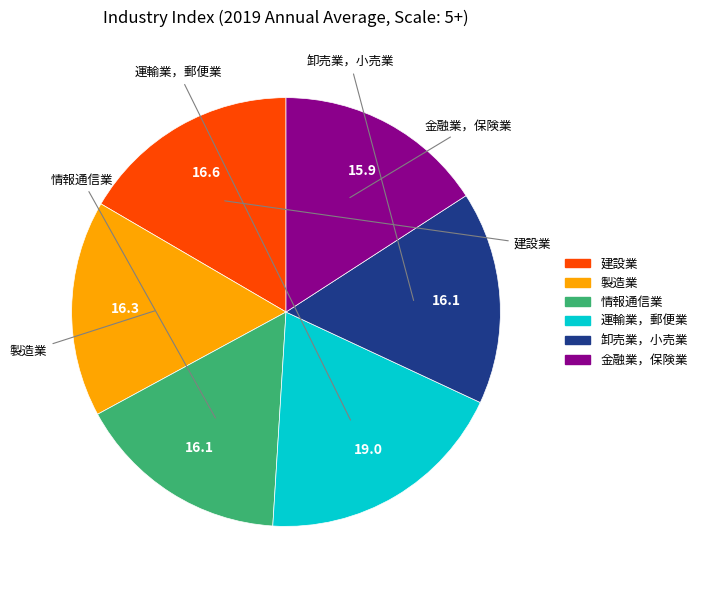

Which category has the biggest portion of the pie?

運輸業，郵便業